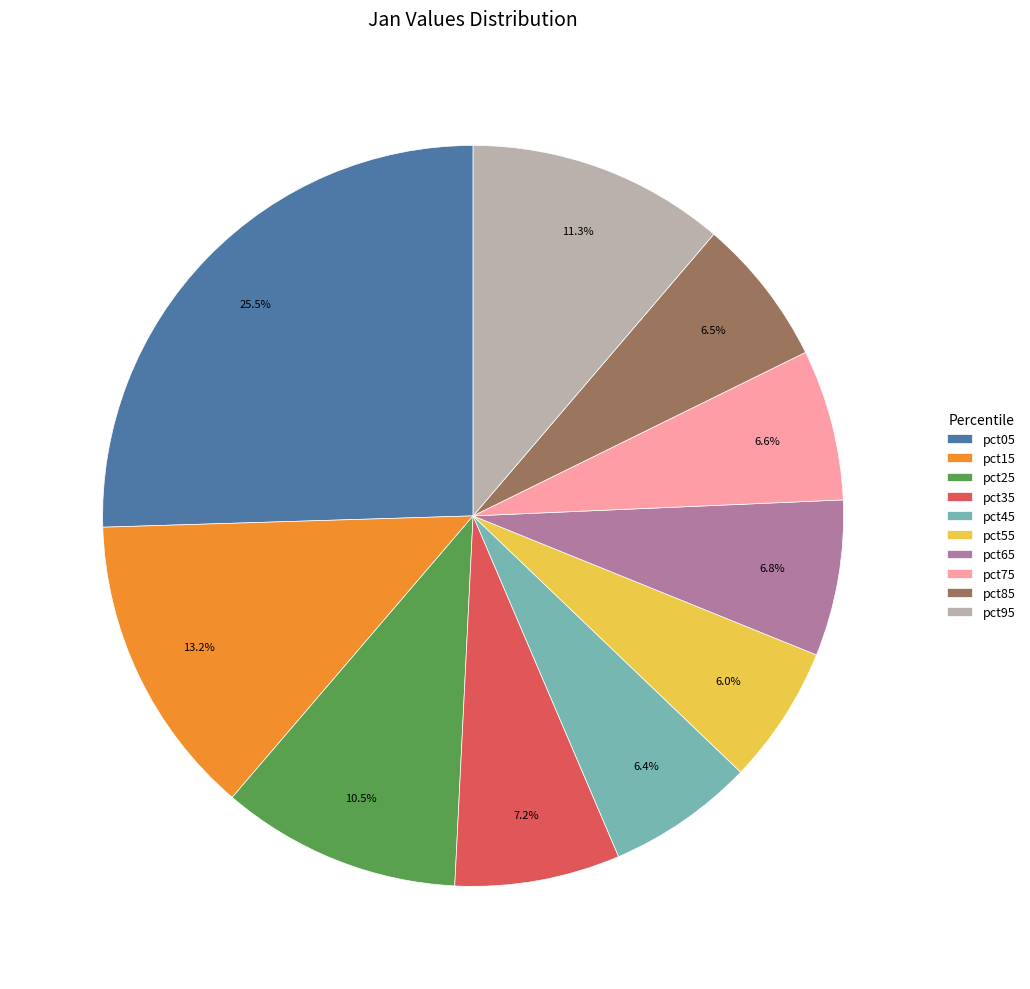

True or false: pct65 accounts for 1% of the total.

False